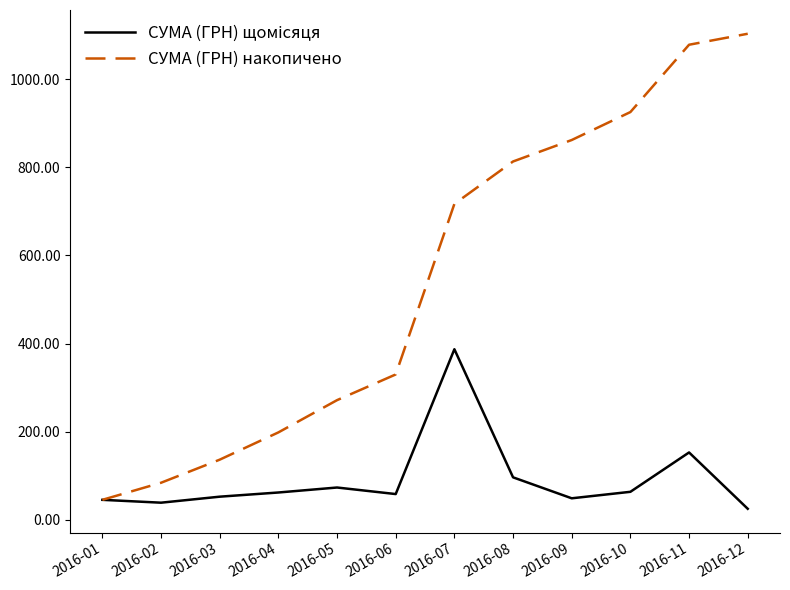

Which label corresponds to the largest value in the chart?

2016-12